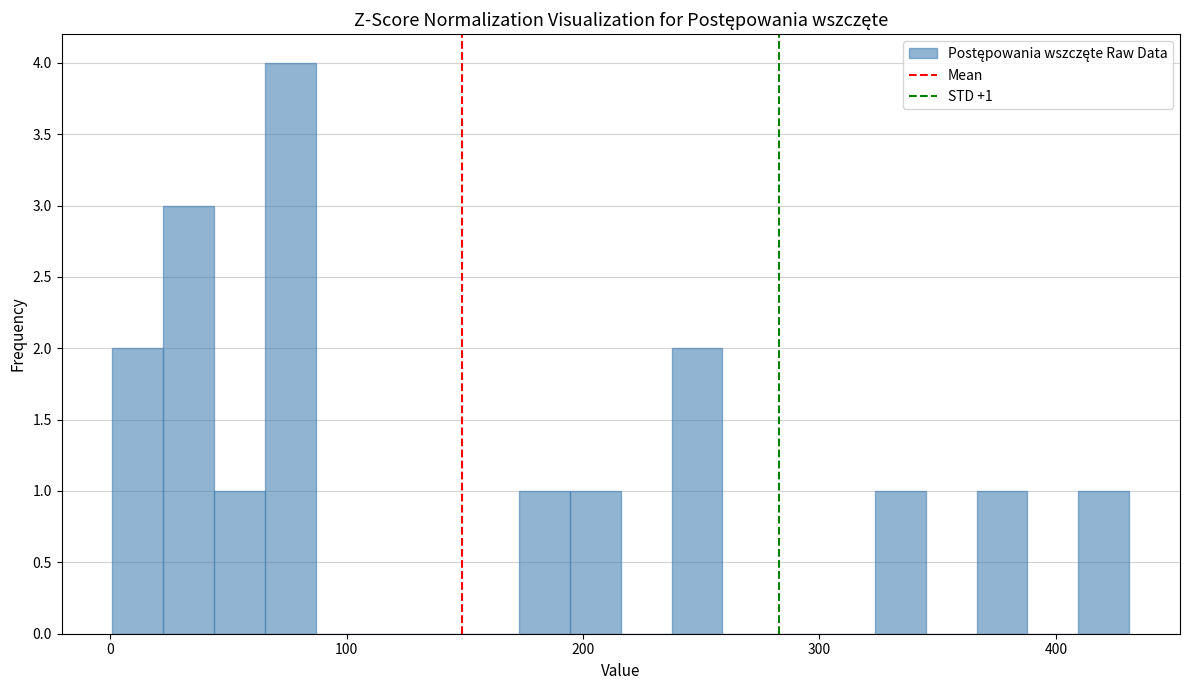

Read against the x-axis, roughly where is the centre of the tallest bar?

80